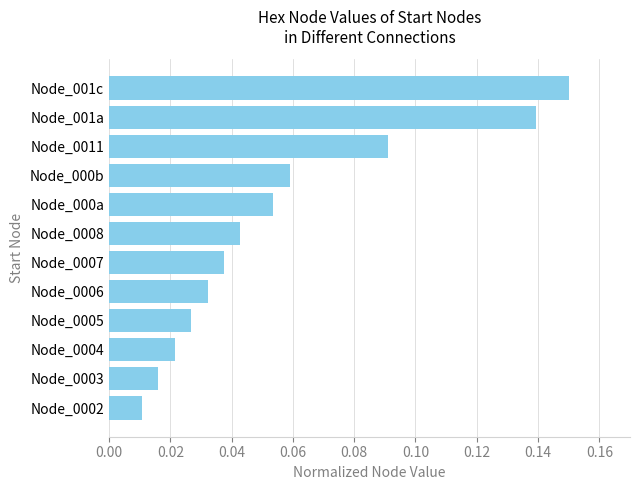

What is the sum of the values at Node_001c and Node_001a?

0.3